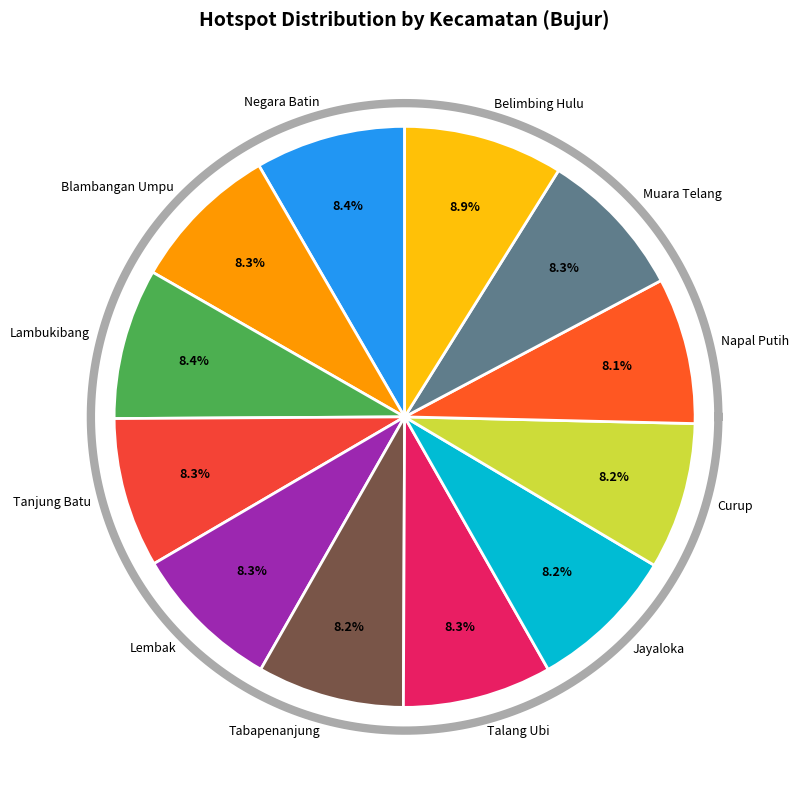

Is there a majority slice in this chart?

No